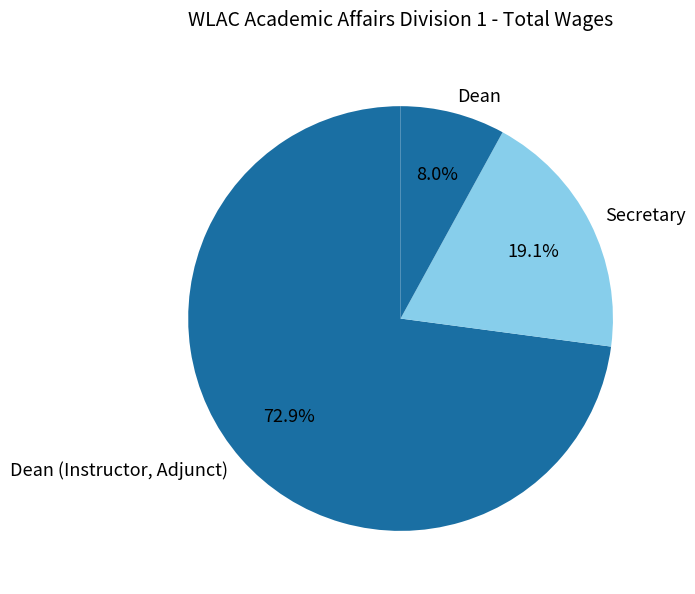

What is the smallest slice in the pie chart?

Dean